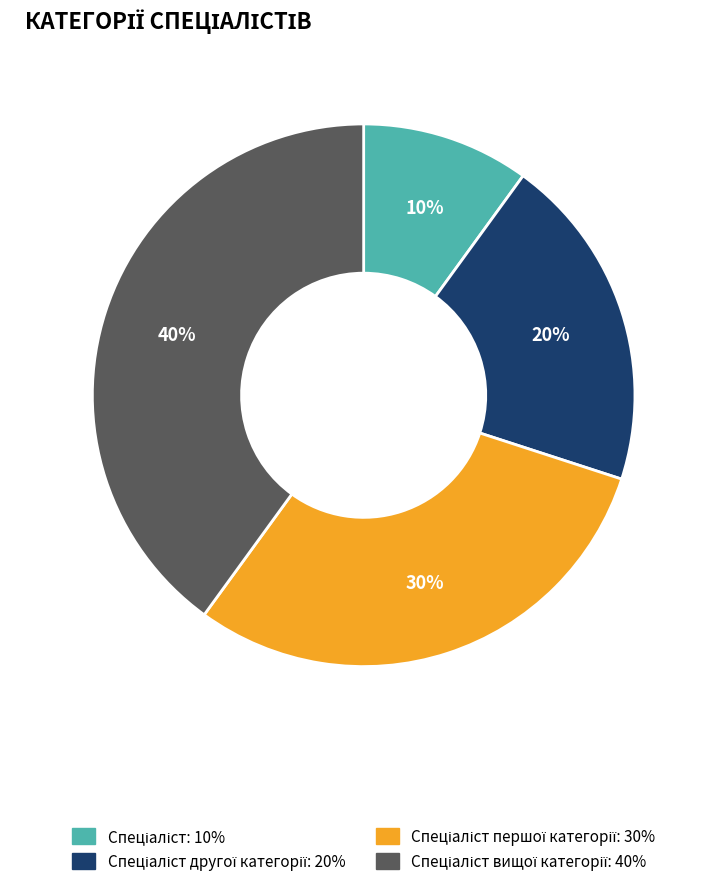

To the nearest percent, what is the average slice percentage?

25%